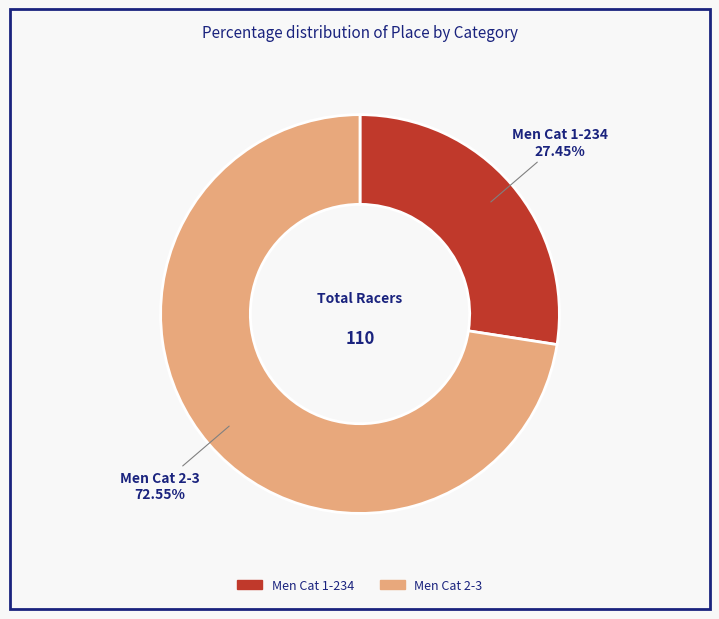

What percentage is the Men Cat 1-234 slice, to the nearest percent?

27%